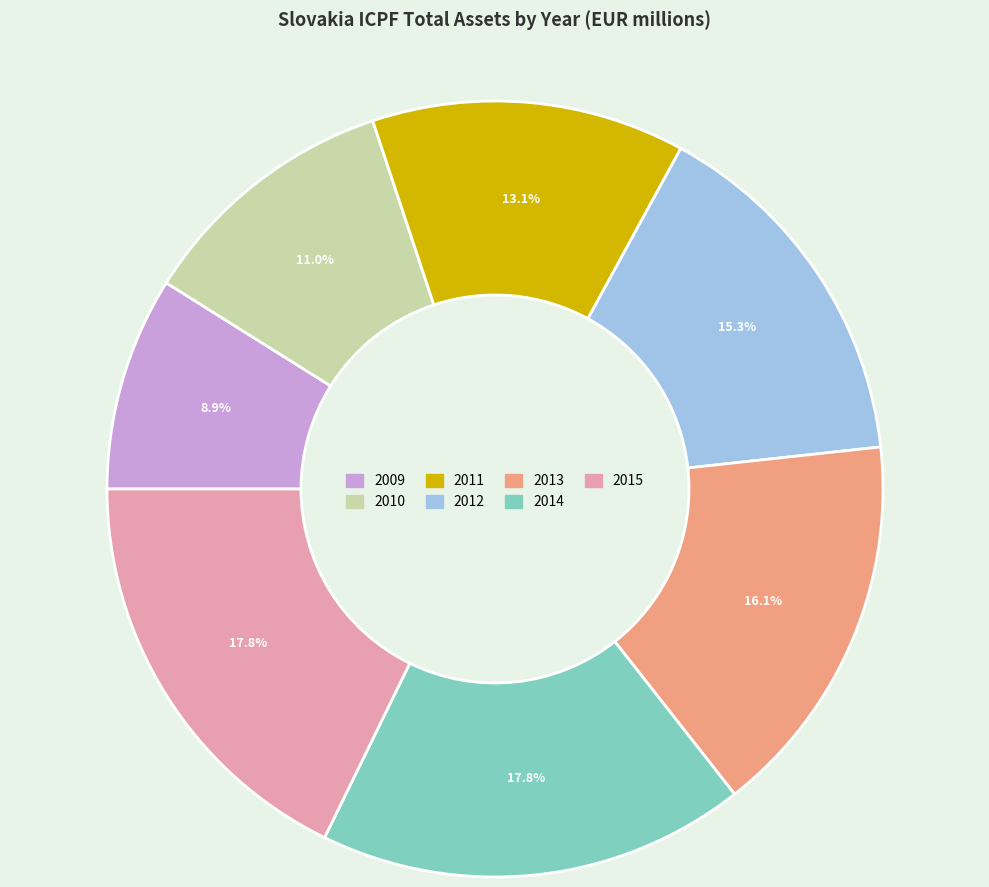

To the nearest percent, what percentage of the pie is 2015?

18%